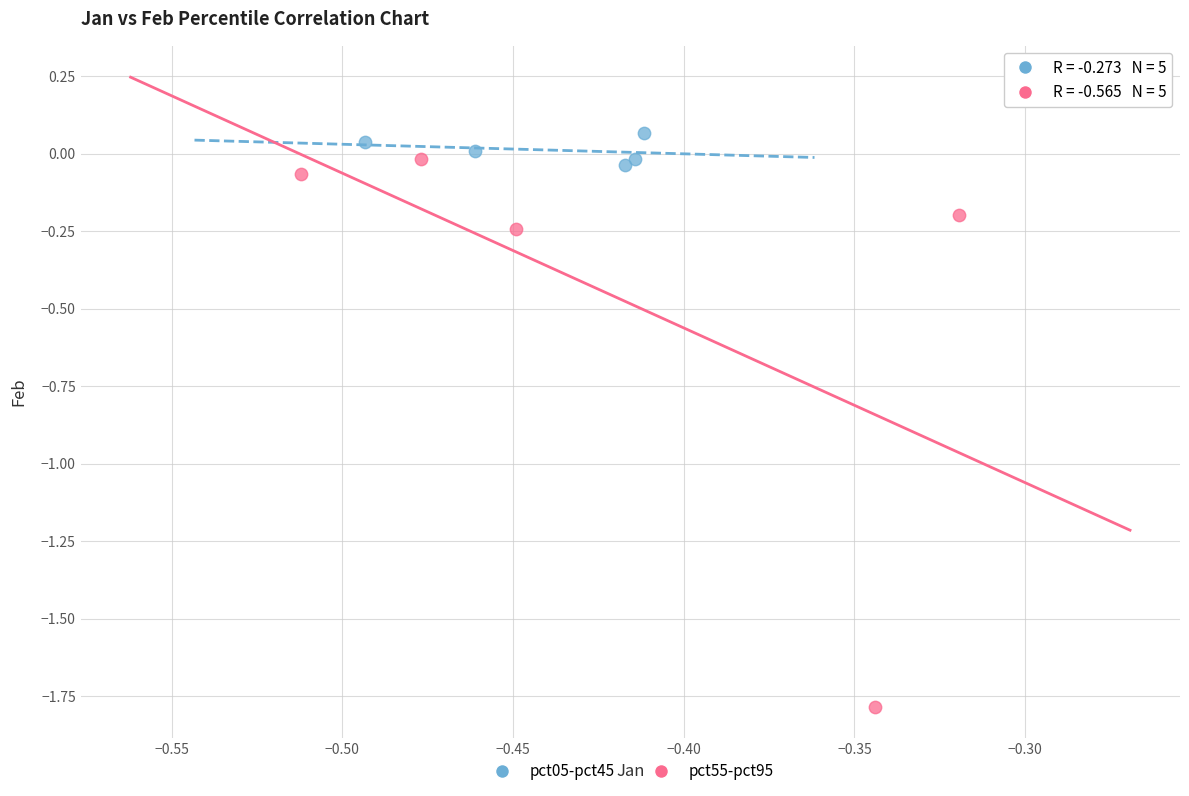

Which series contains the lowest Y value?

pct55-pct95